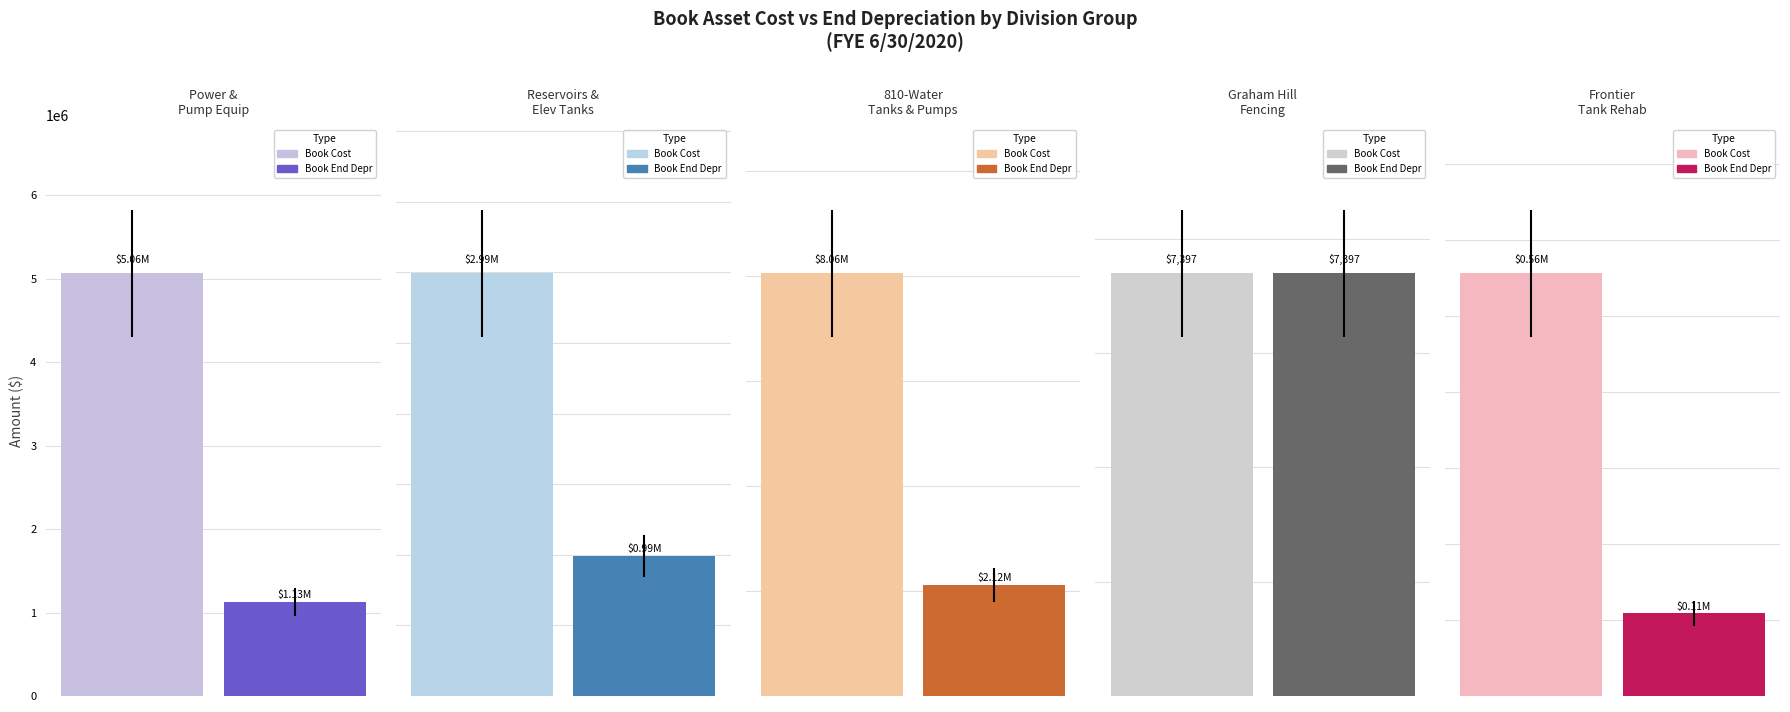

The Book End Depr series shows 108841.4 at 4. True or false?

True